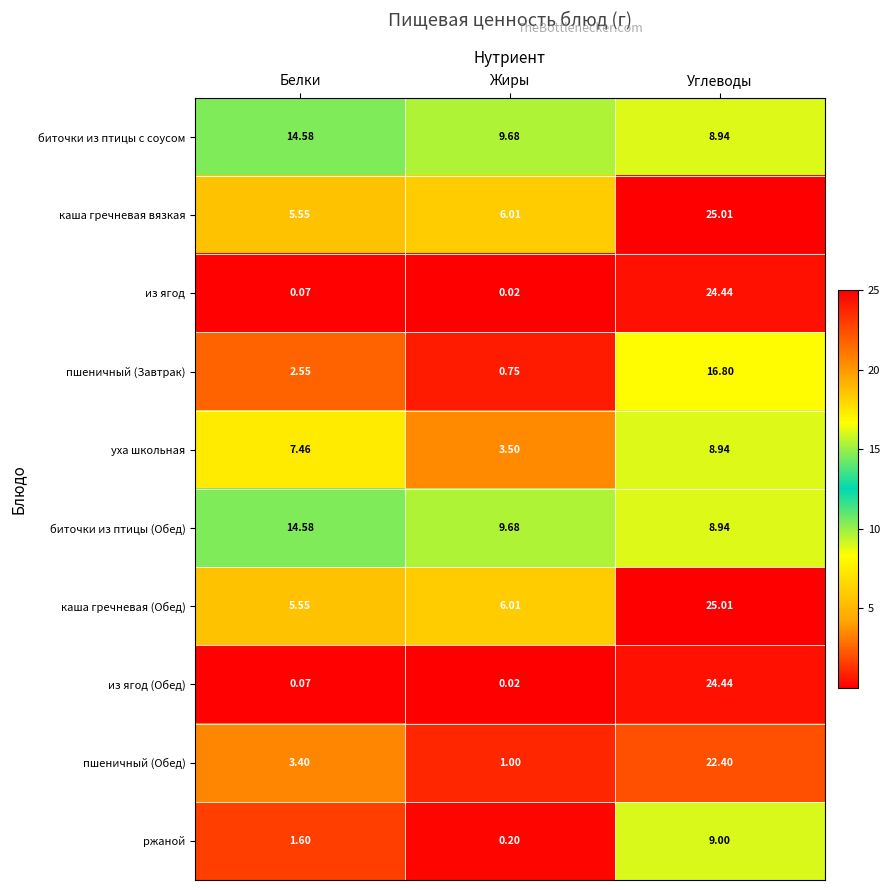

At which label is уха школьная closest to 6?

Белки